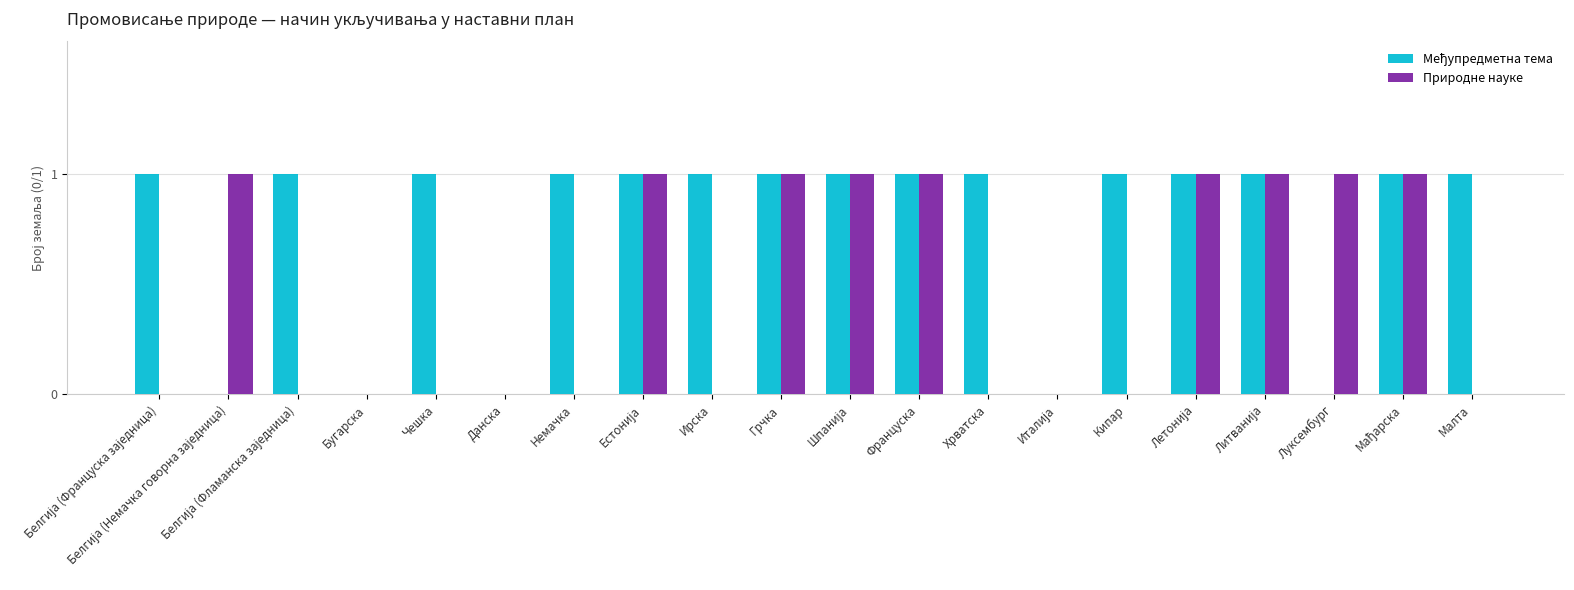

What is the maximum value shown in the chart?

1